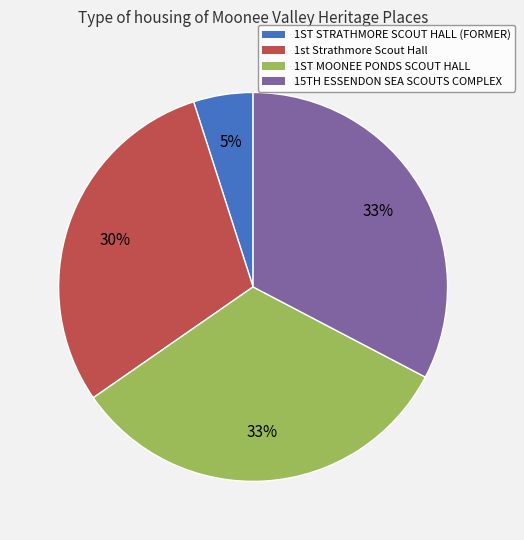

Which category has the smallest portion of the pie?

1ST STRATHMORE SCOUT HALL (FORMER)